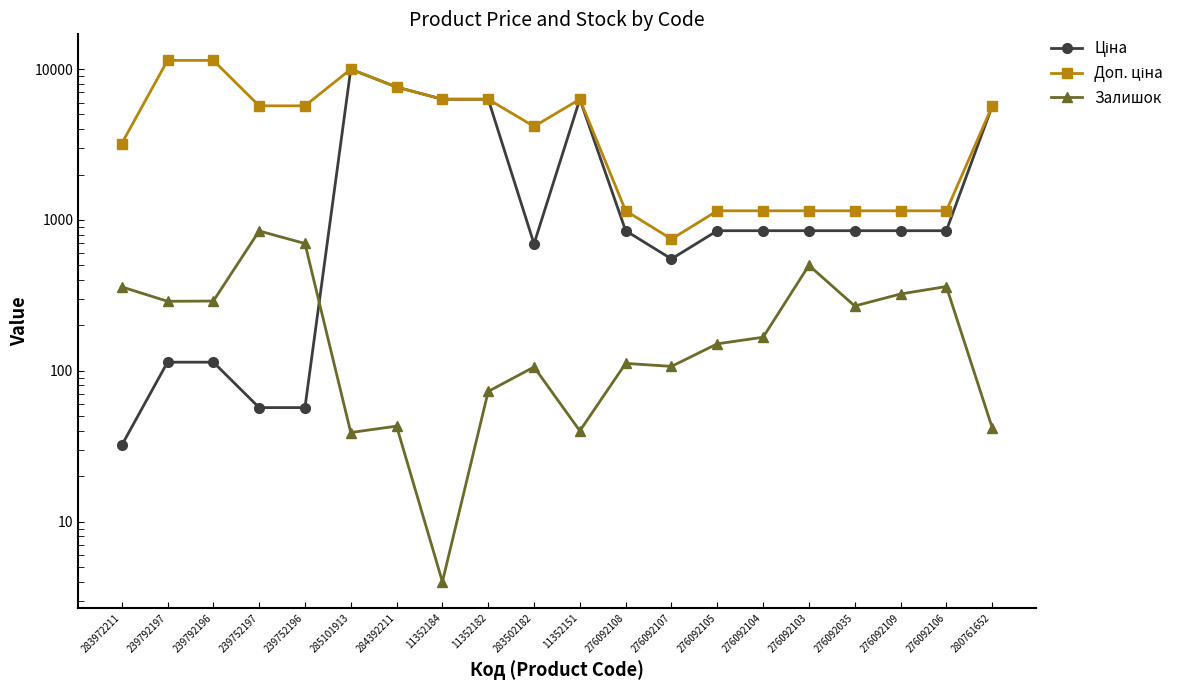

Is it true that Ціна equals 79.2 at 239792197?

False